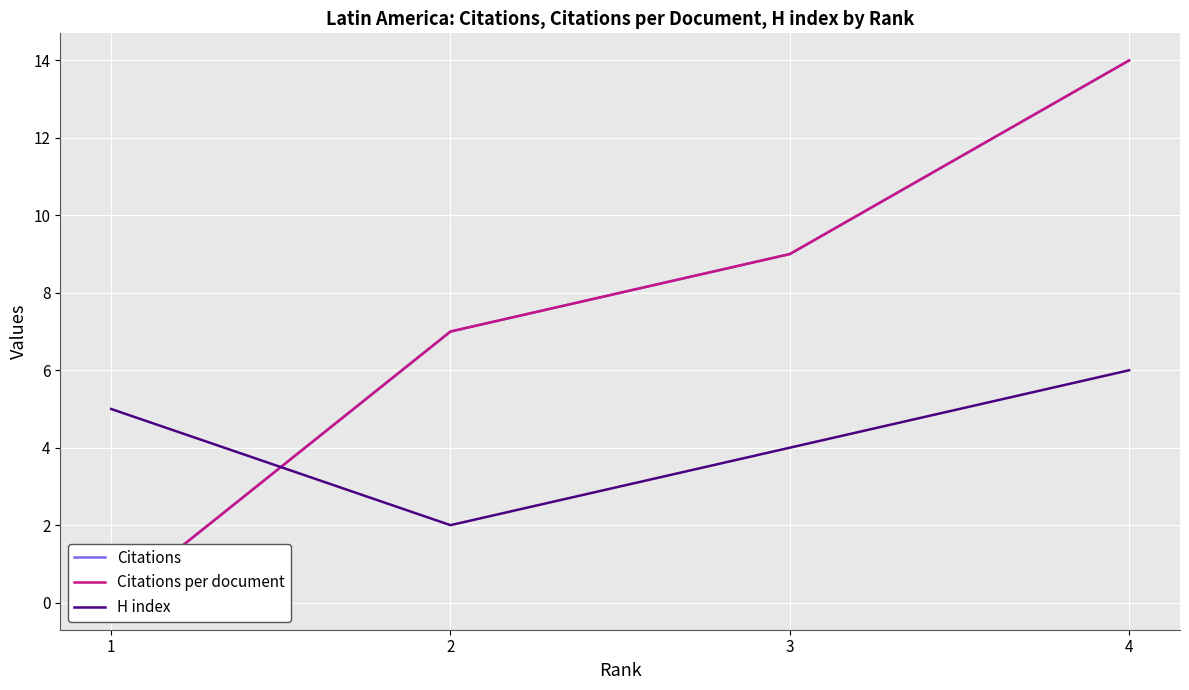

What is the total value across all series at 3?

22